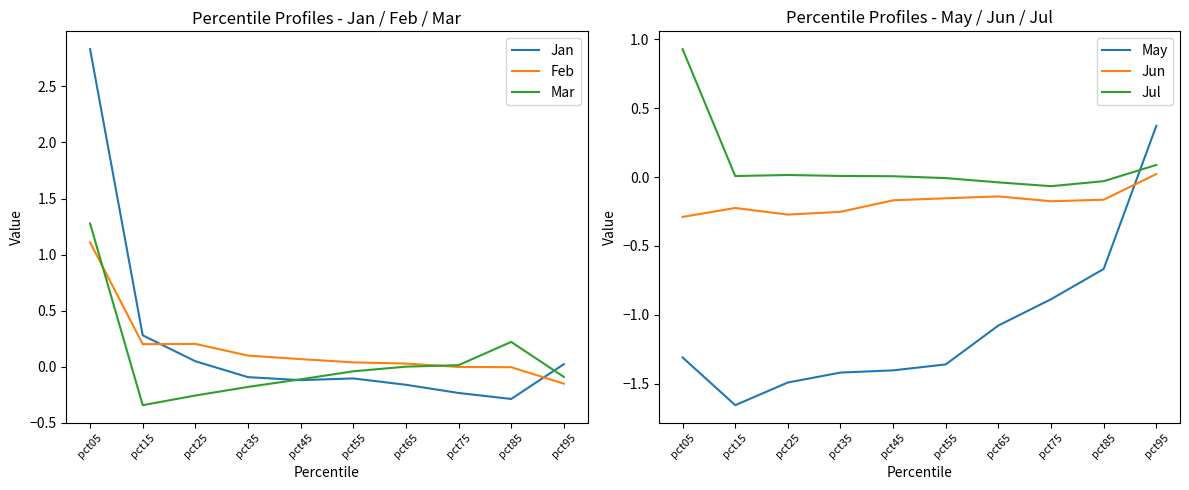

Which has a higher value, pct75 or pct25?

pct25